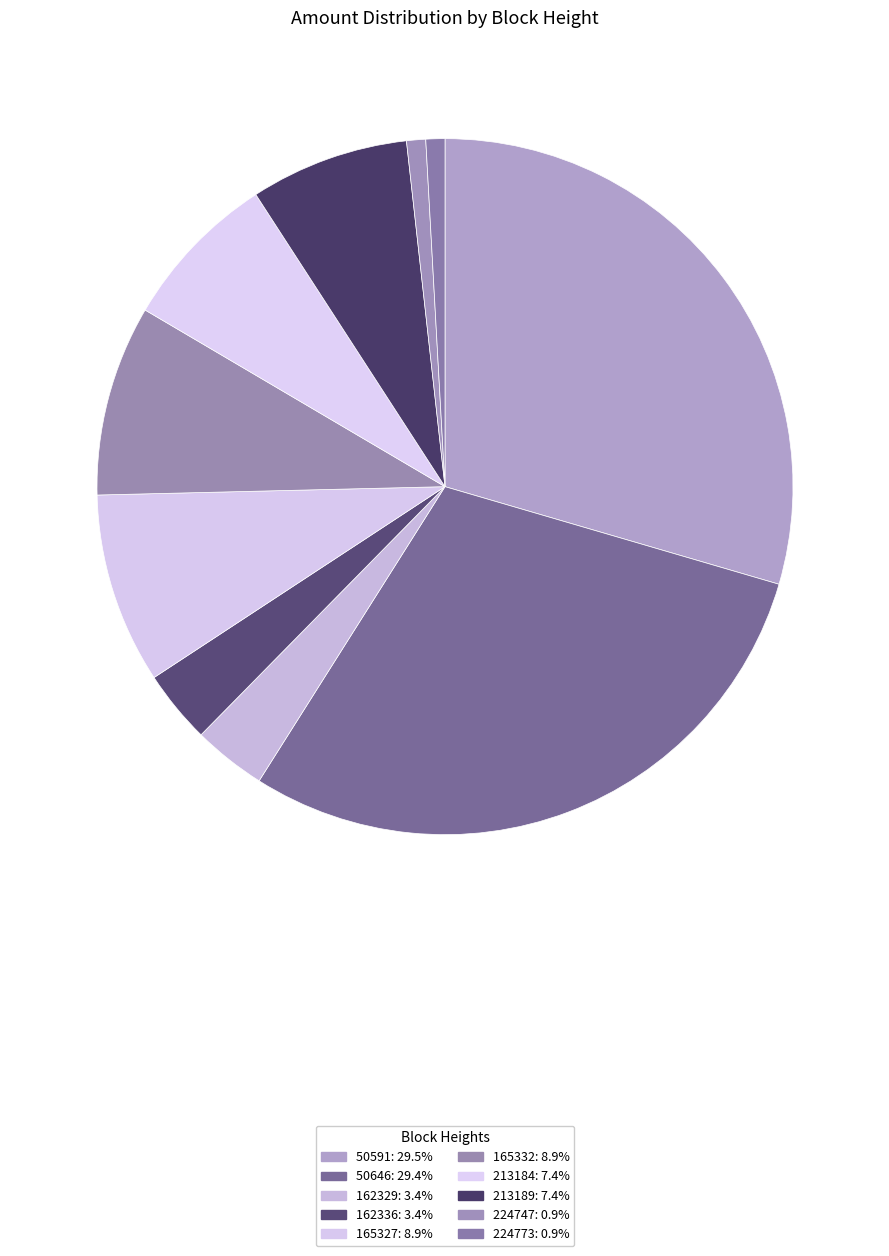

Count the number of slices in the pie.

10